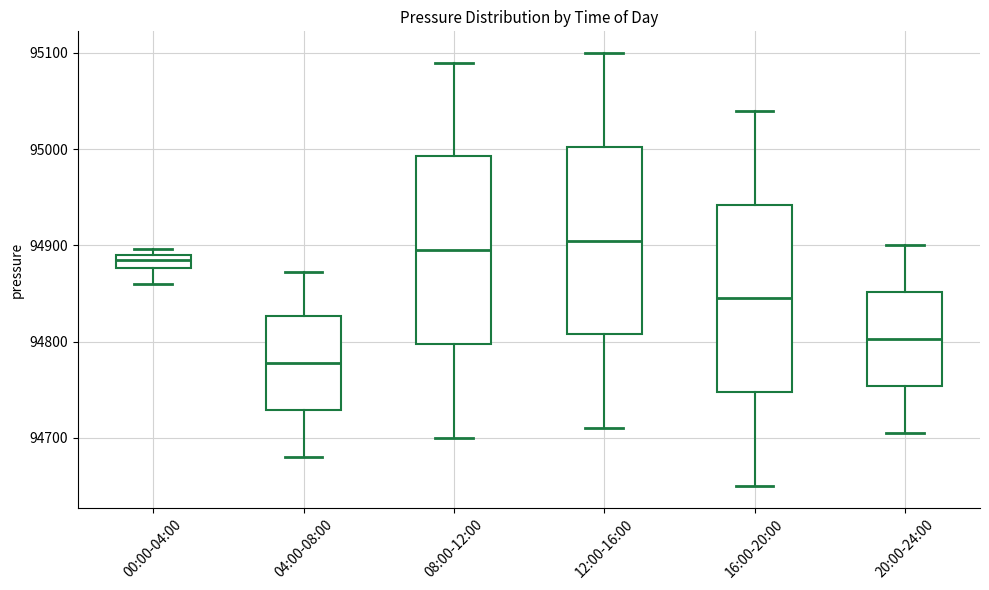

Which box's median line is the lowest?

04:00-08:00